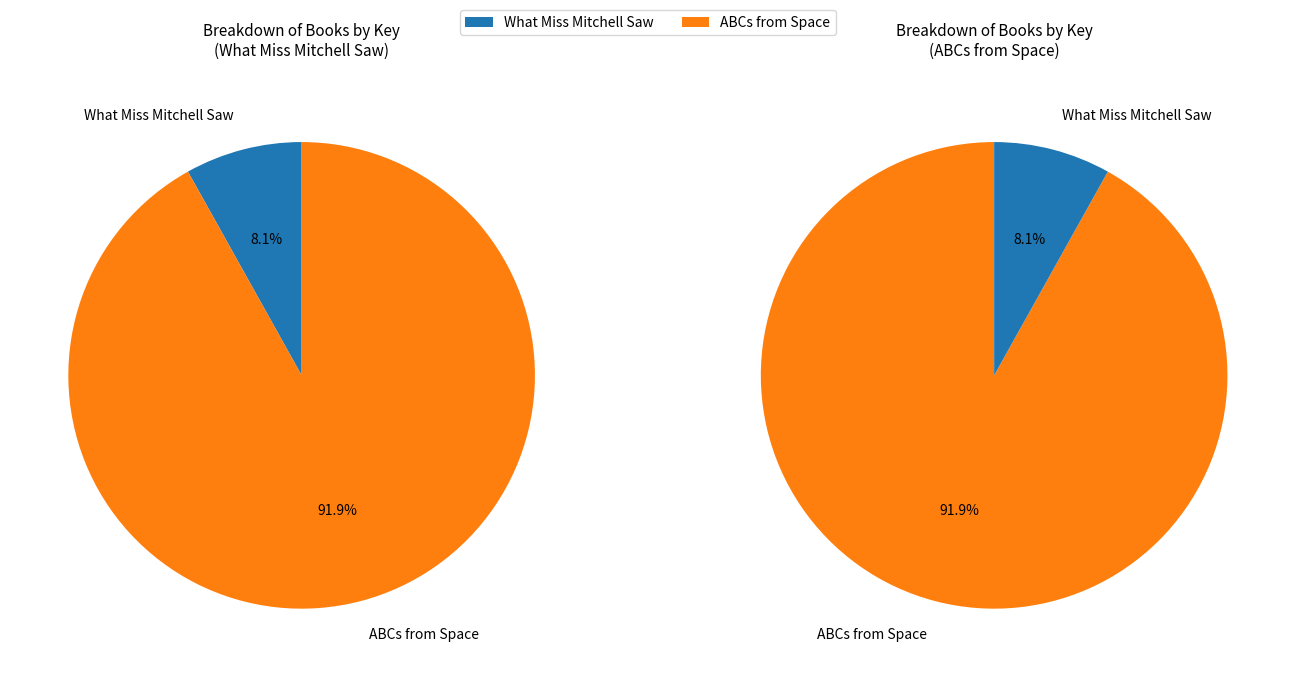

Does any single category account for the majority?

Yes